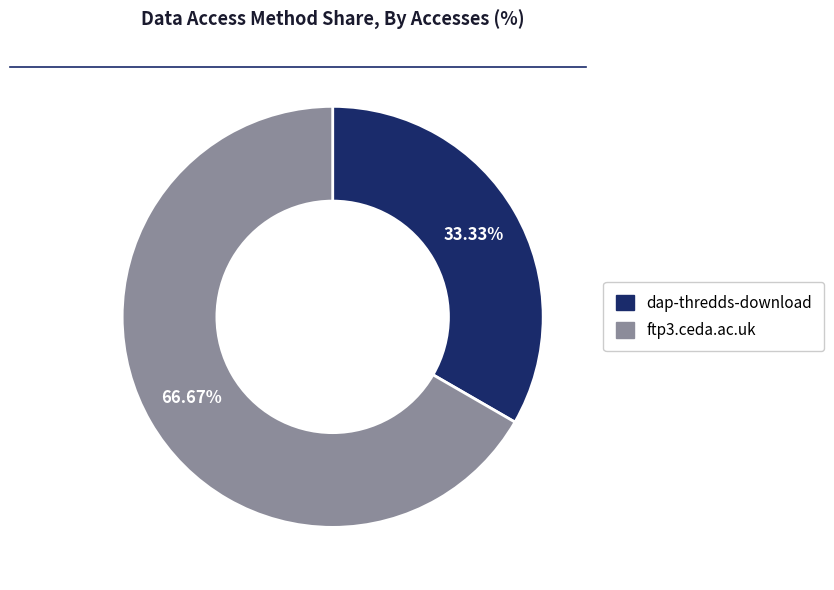

Rank the categories by value from lowest to highest.

dap-thredds-download, ftp3.ceda.ac.uk